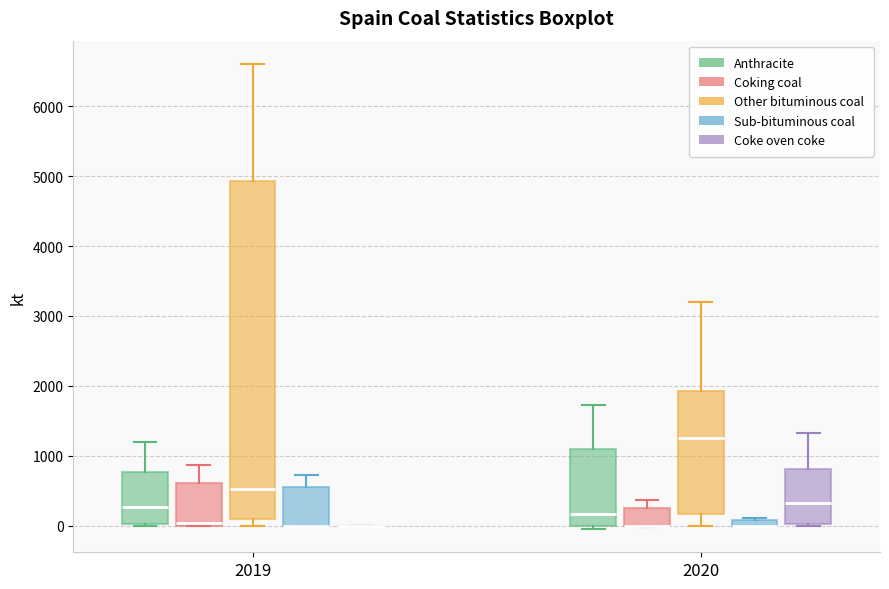

Where does the upper whisker of the box for 2019 (Coking coal) end on the y-axis? The values are not printed on the chart, so give them approximately, as read against the axis.

900